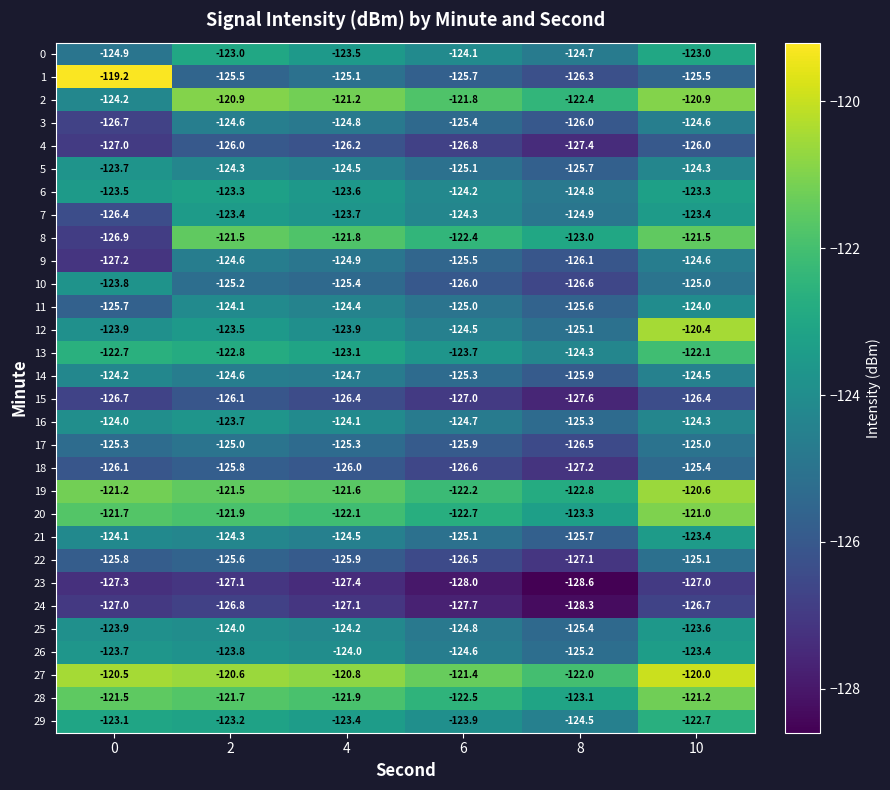

Is it true that 10 equals -126.0 at 6?

True